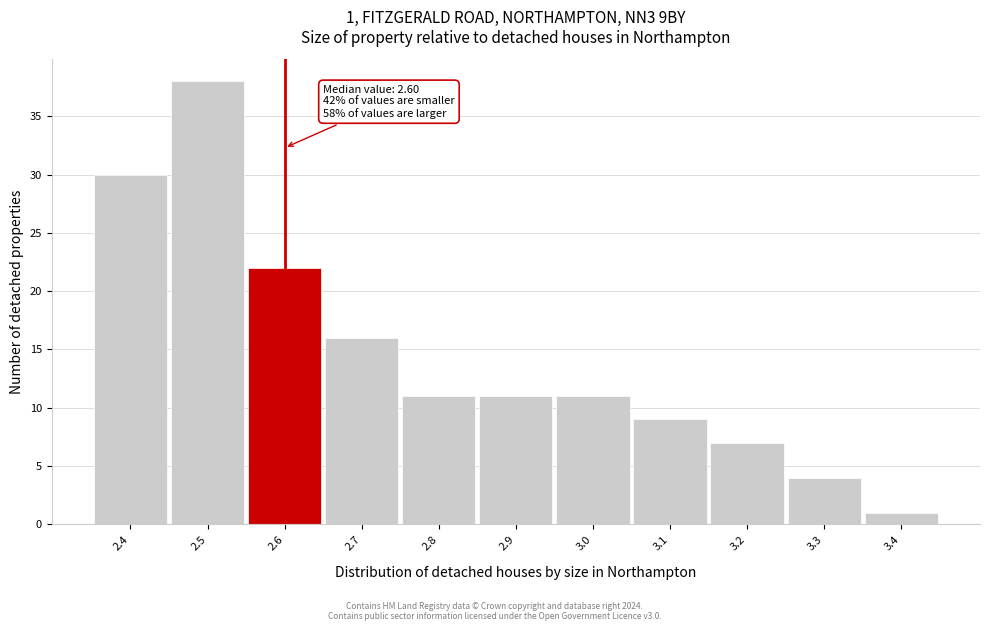

Over which range of the x-axis is the bar tallest?

2.45 to 2.55